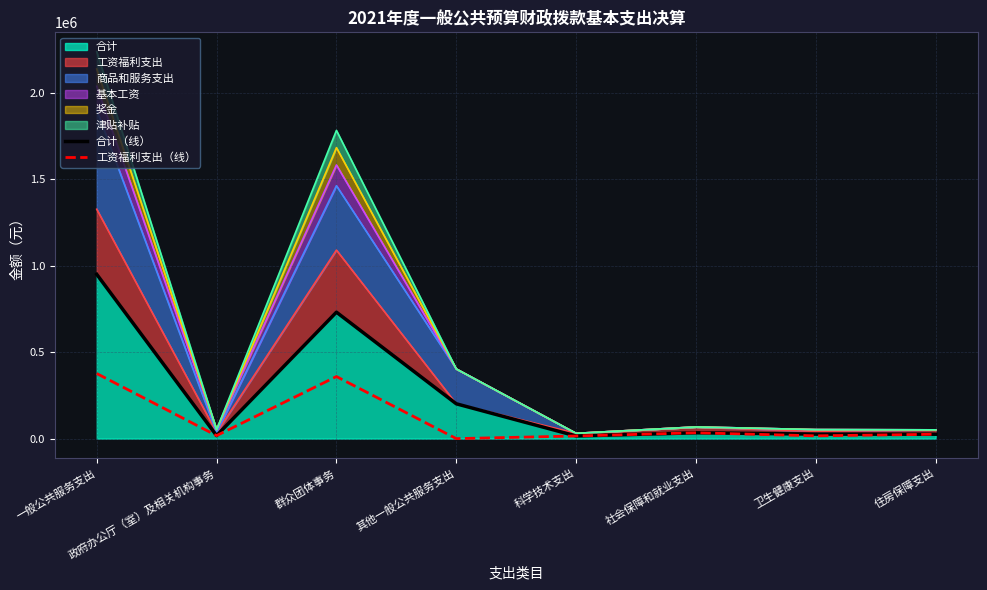

Which series has the largest total across all categories?

合计（线）